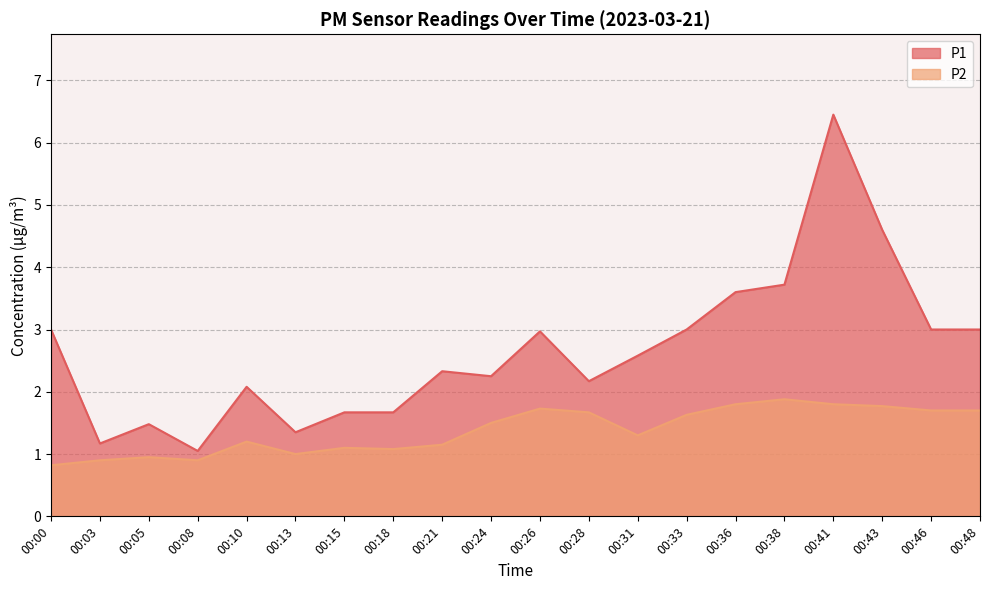

What is the difference between the second highest and second lowest values in the P1 series?

3.4